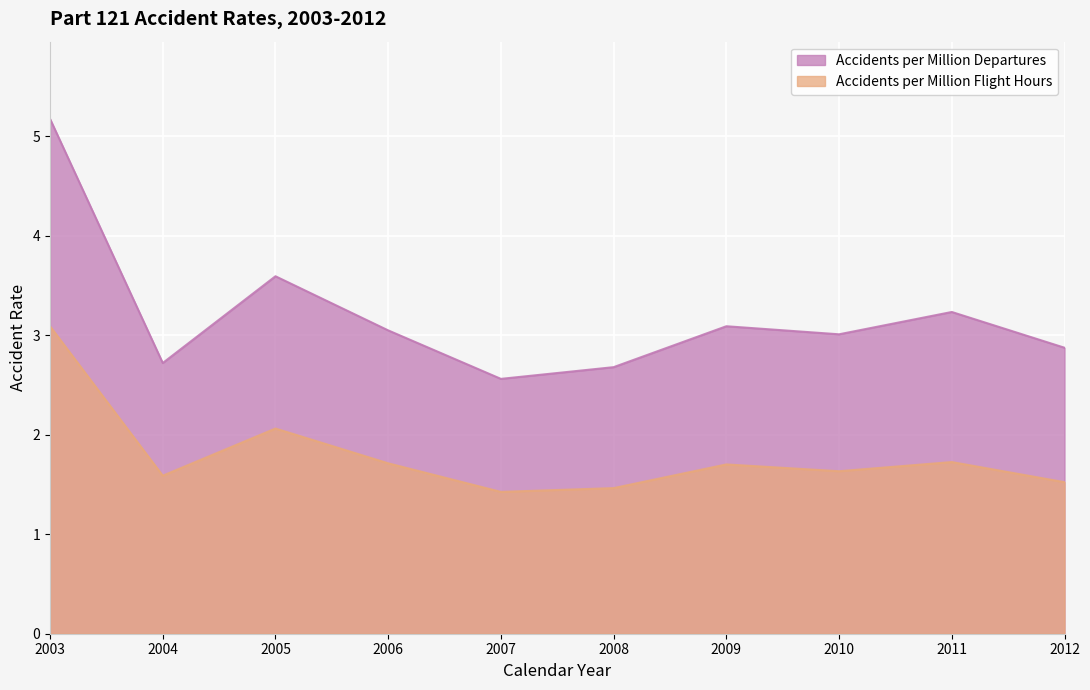

What is the sum of the Accidents per Million Flight Hours values at 2006 and 2005?

3.8